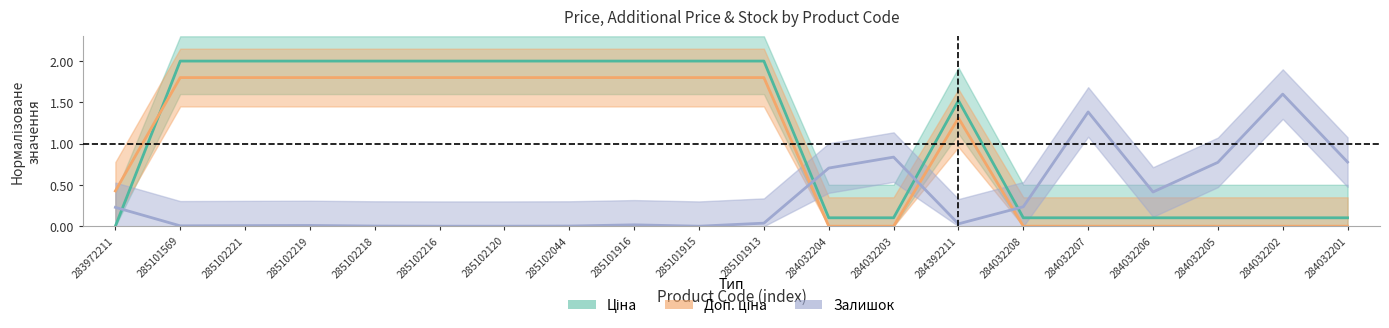

Between 285101569 and 284032202, which series saw the biggest shift?

Ціна